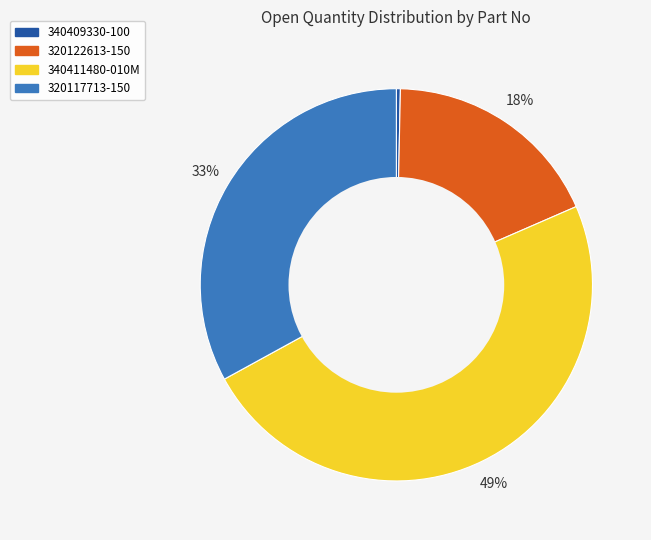

Is the sum of 340409330-100 and 320122613-150 greater than half?

No